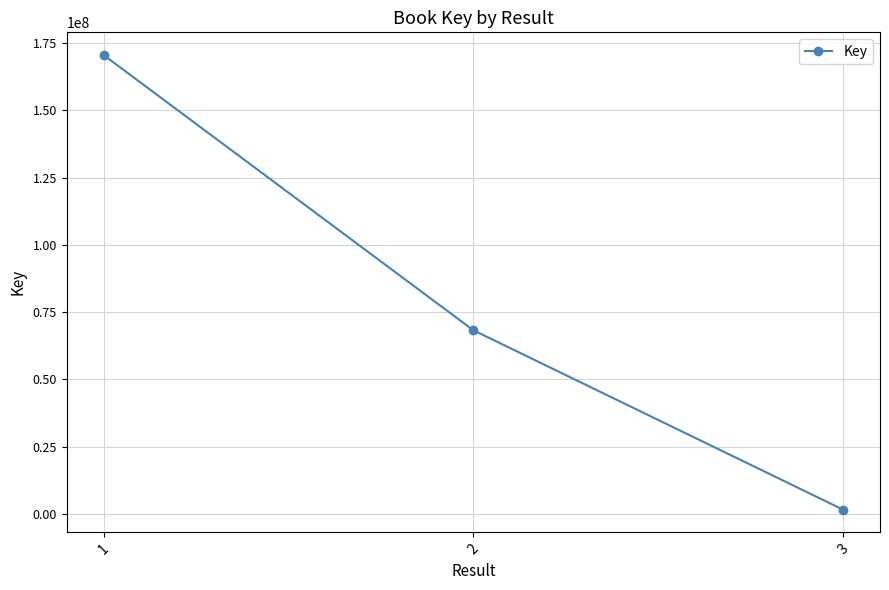

Reading right to left, extract all data points from this chart.

3=1576721	2=68271681	1=170584360